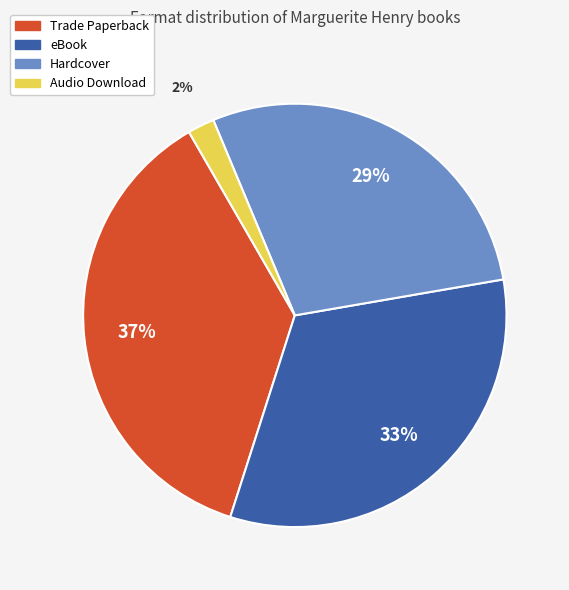

Between Trade Paperback and eBook, which is larger?

Trade Paperback